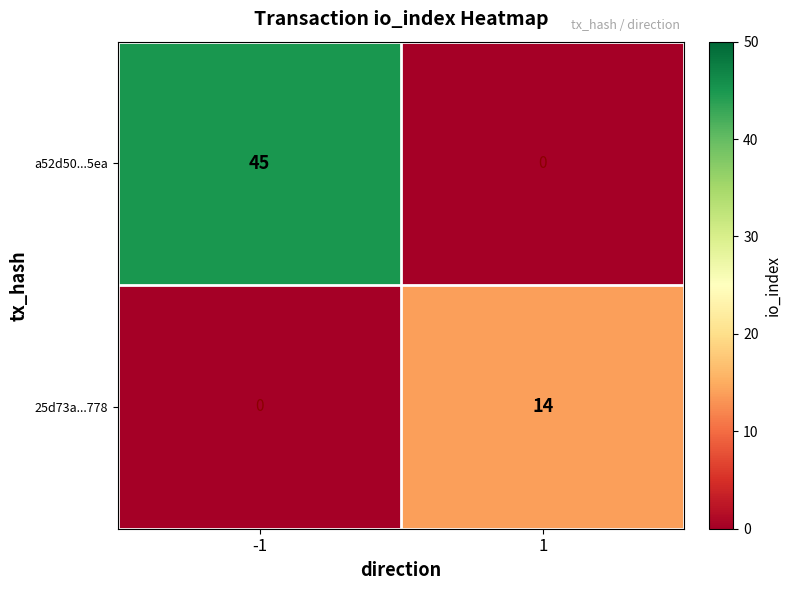

What is the difference between the maximum and minimum values in the a52d50...5ea series?

45